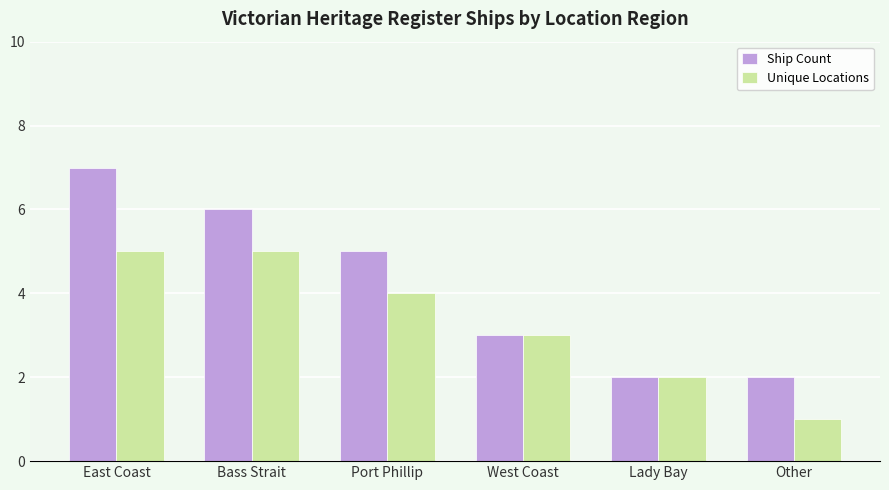

What are all the series names shown in the legend?

Ship Count, Unique Locations